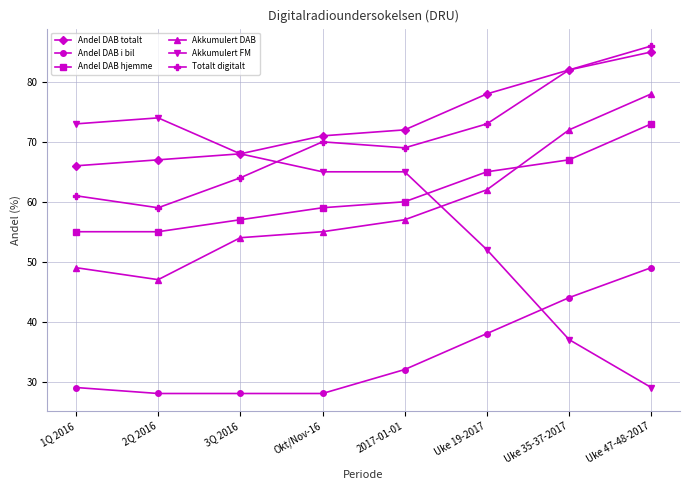

Between which two adjacent categories do Andel DAB hjemme and Akkumulert DAB first intersect?

Uke 19-2017 and Uke 35-37-2017